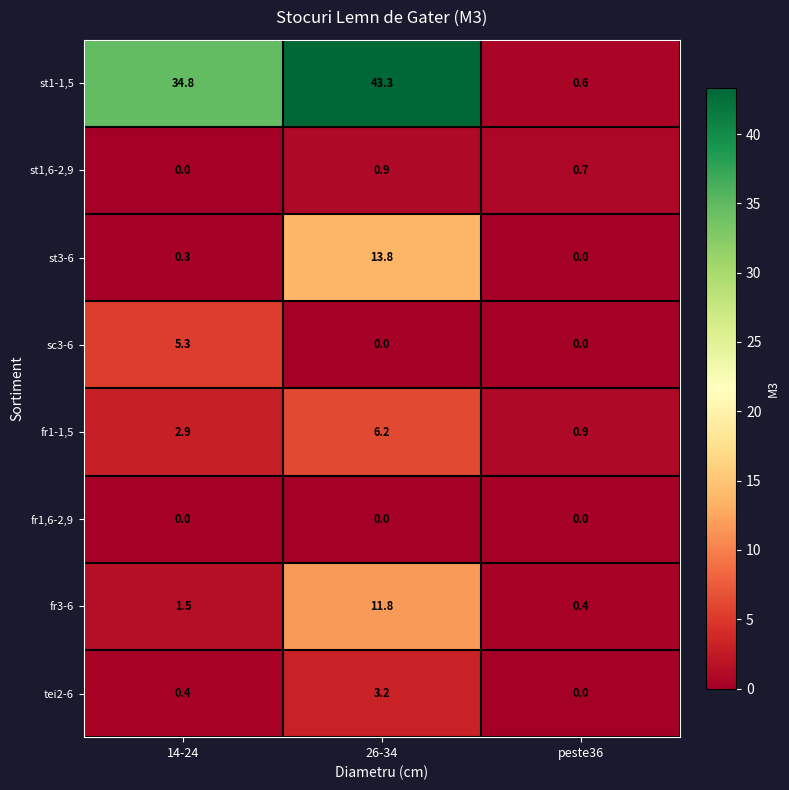

What is the maximum value shown in the chart?

43.3